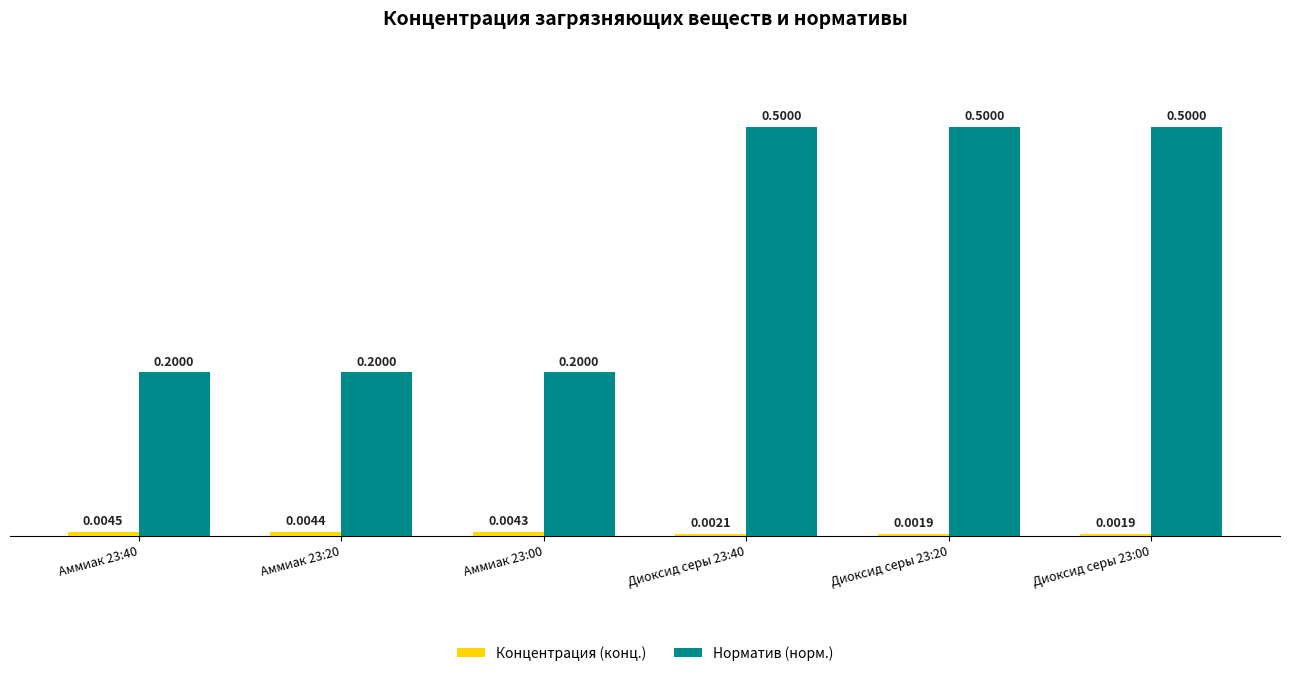

At which category is the sum across all series the highest?

Диоксид серы 23:40